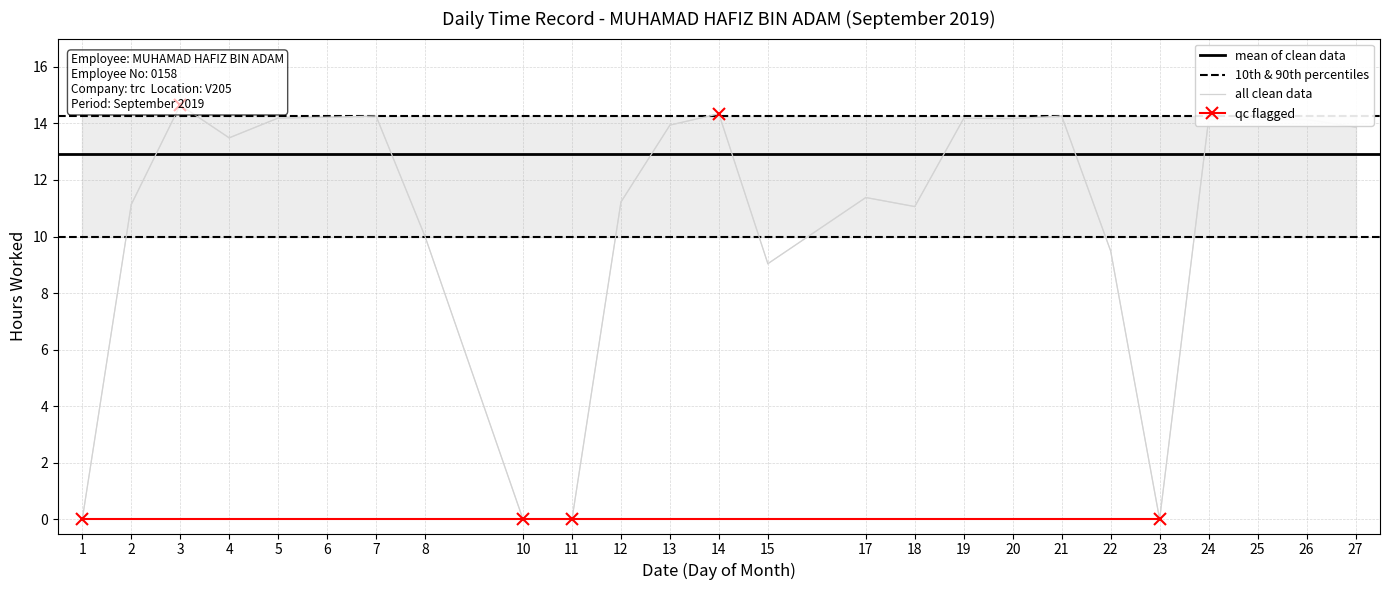

How many data points are less than 13?

11